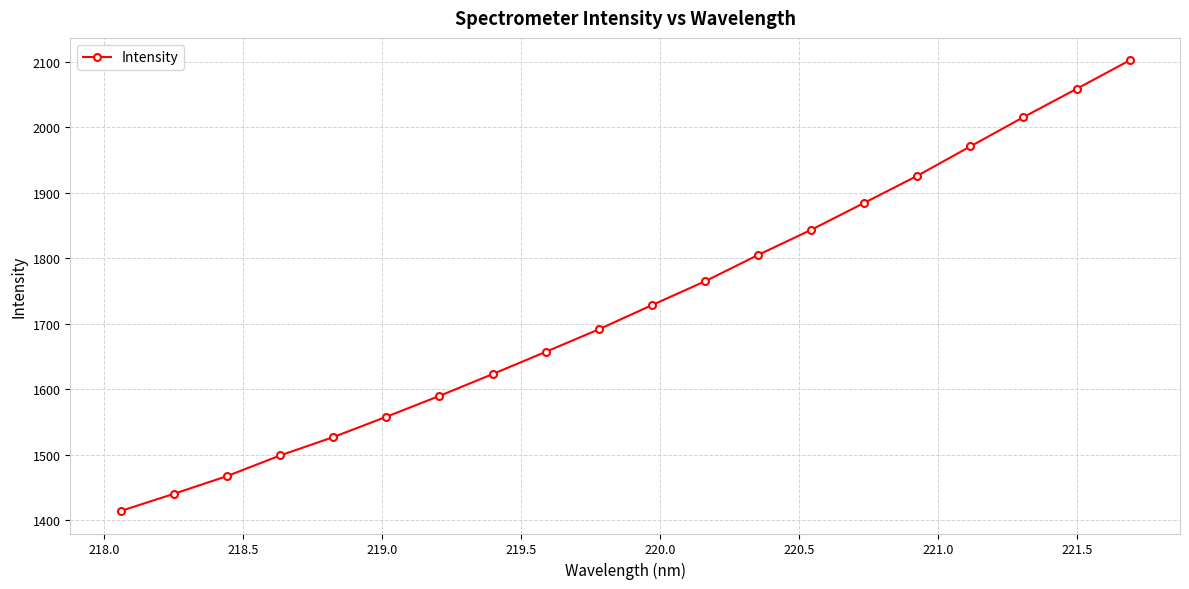

What is the value of the 6th point from the left?

1558.0